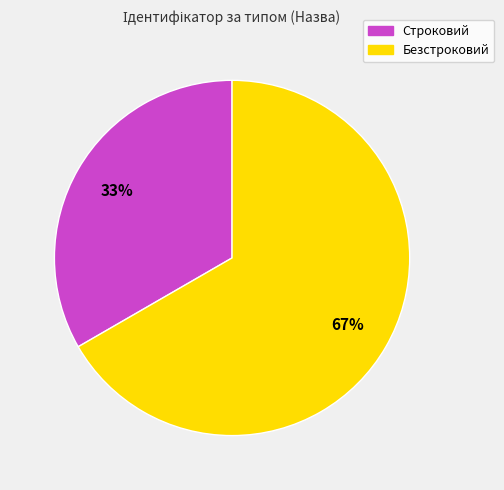

Is it true that Безстроковий is 74% of the pie?

False